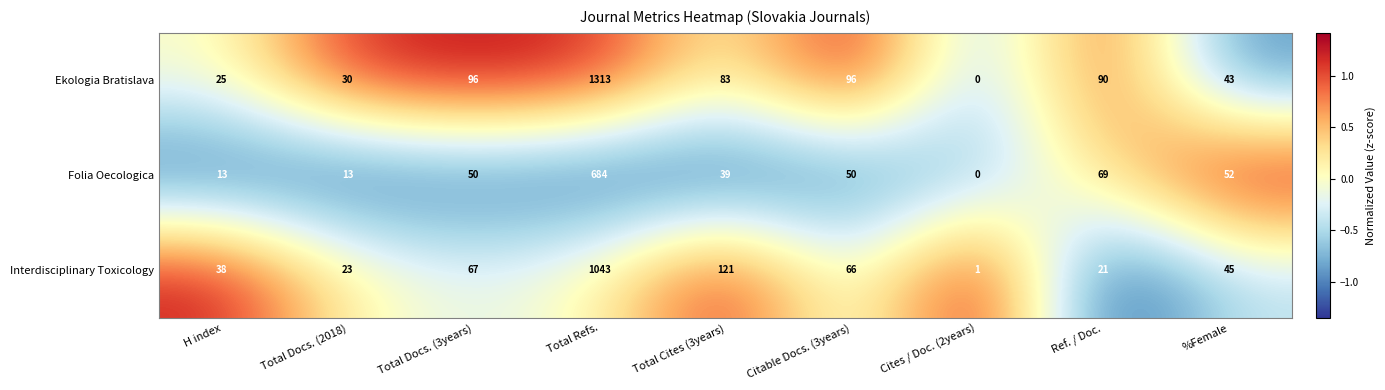

How many categories are shown in the chart?

9